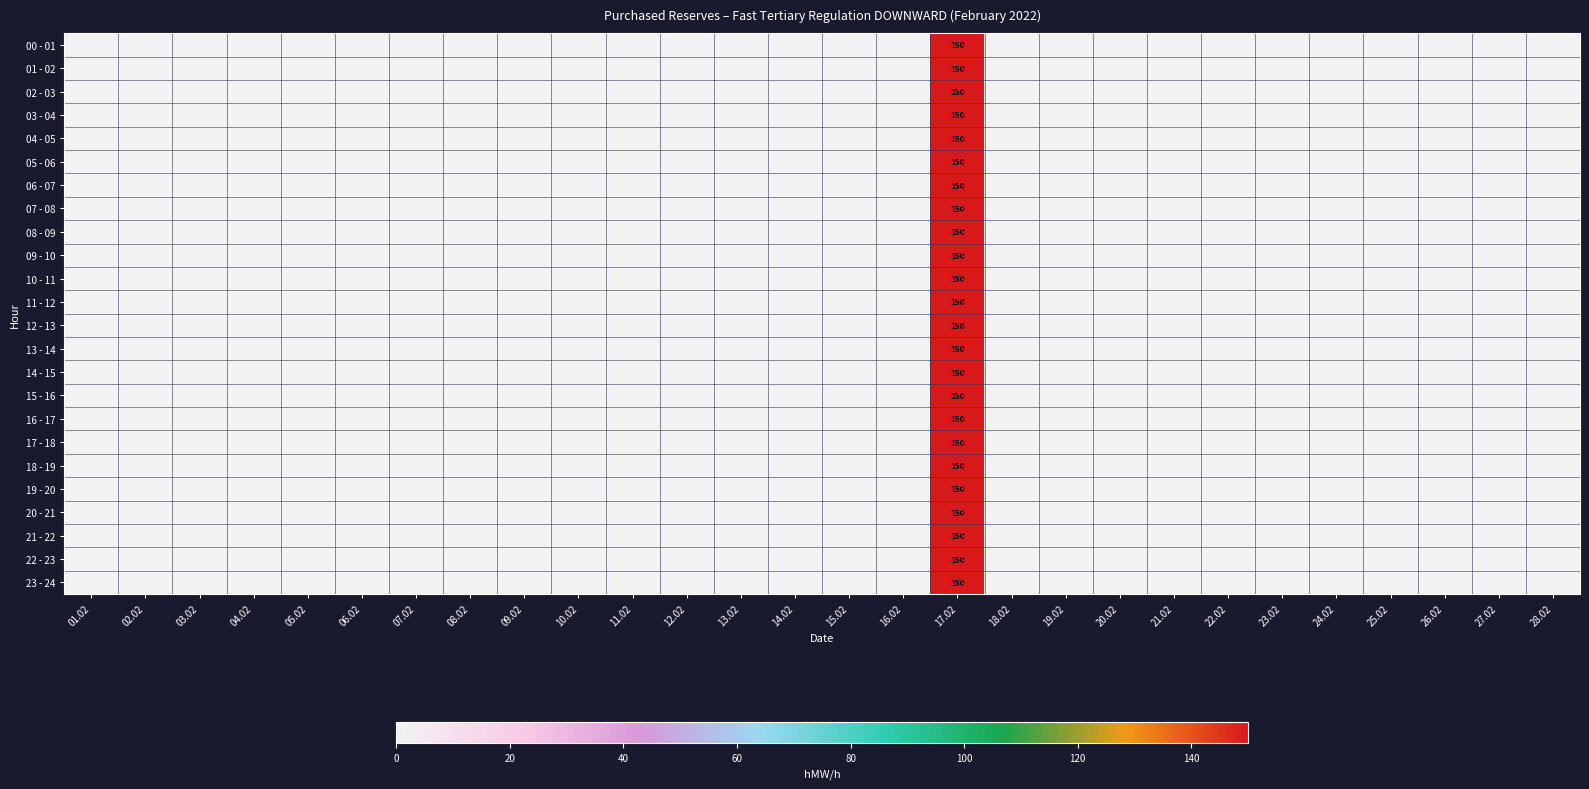

What is the total value across all series at 17.02?

3600